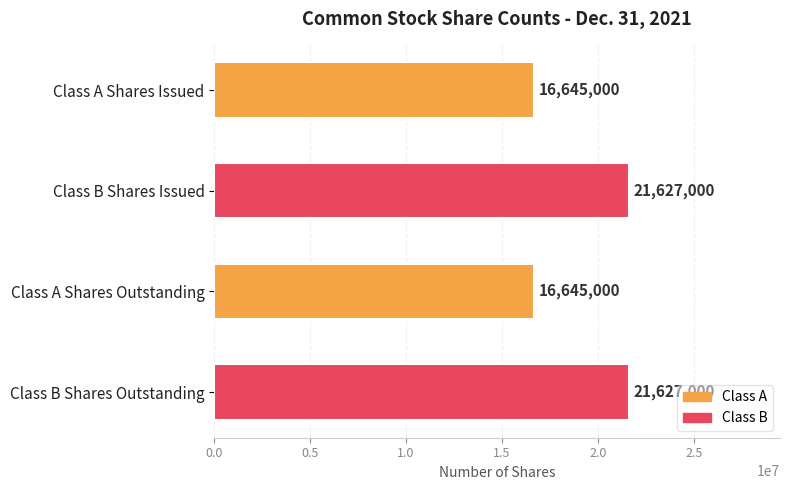

What is the minimum value shown in the chart?

16645000